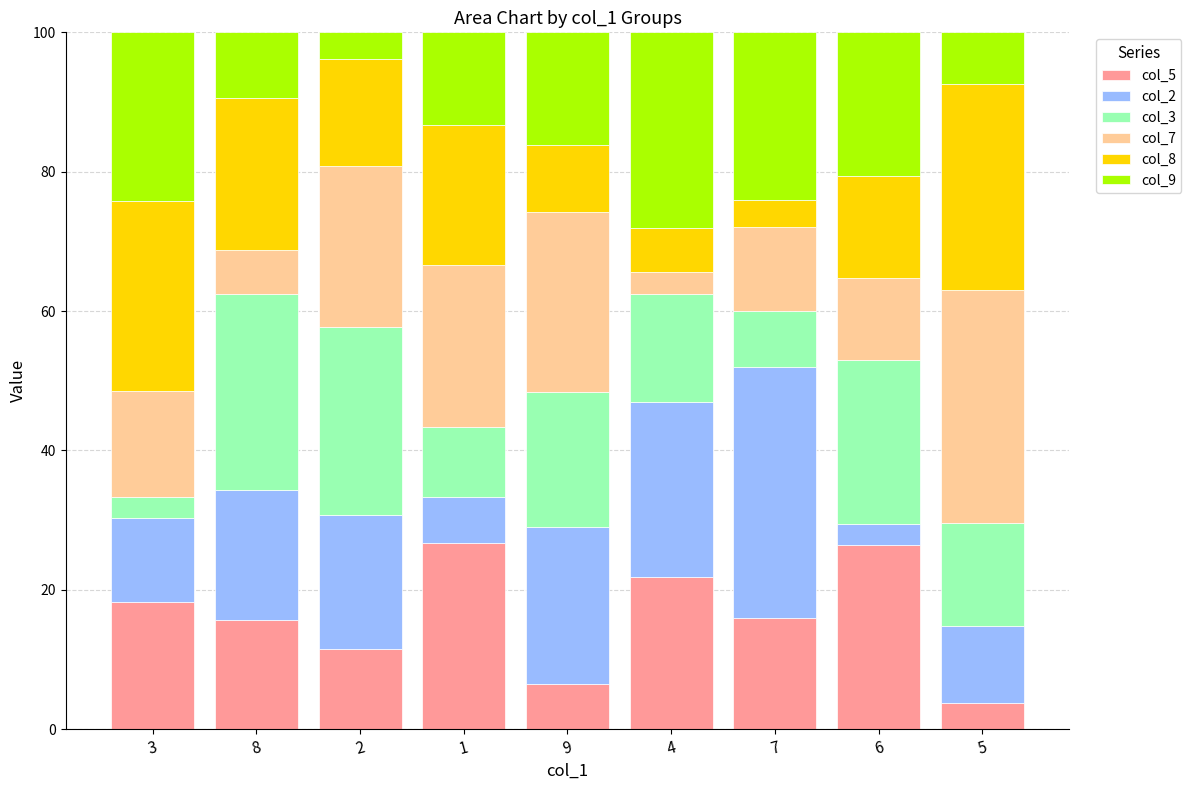

What is the maximum value for col_5?

26.7